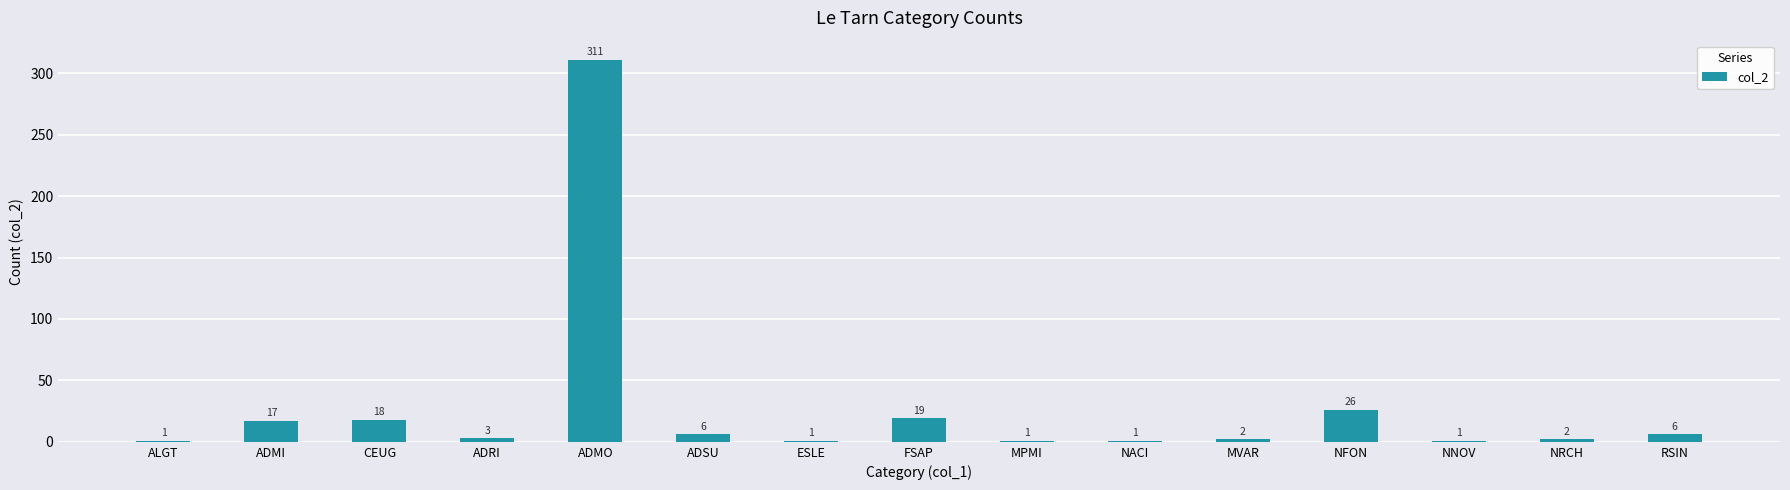

What is the change in value from ADMI to NACI?

-16